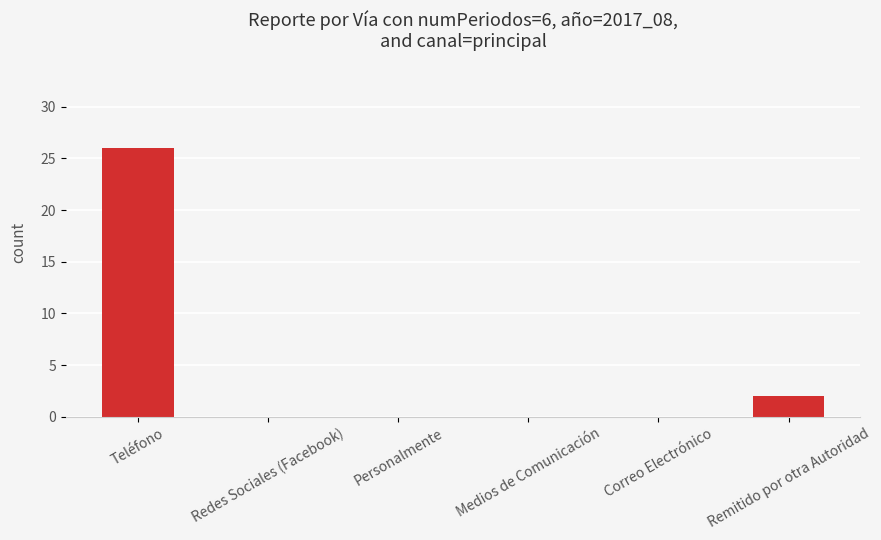

Are the bars grouped side by side (vs. stacked)?

No